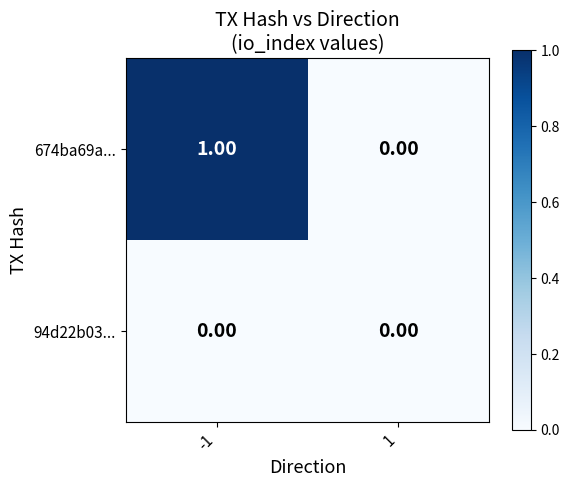

Is the value of 94d22b03... at 1 greater than the value of 674ba69a... at -1?

No